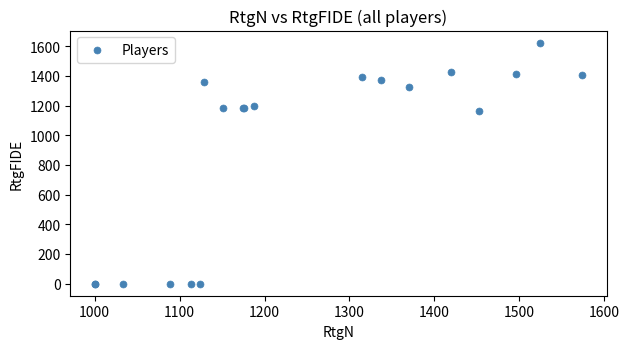

What Y value in the scatter plot is closest to 812?

1160